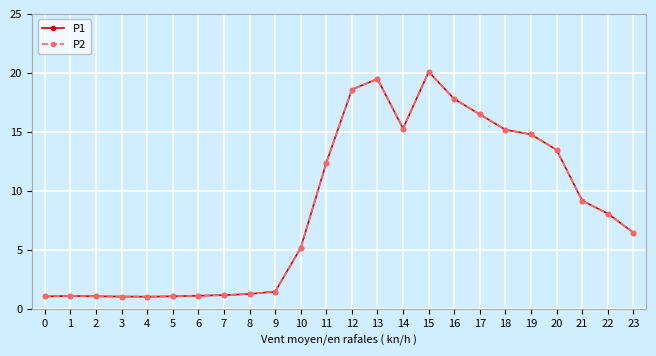

True or false: P2 has more than 0 points higher than both neighbors.

True